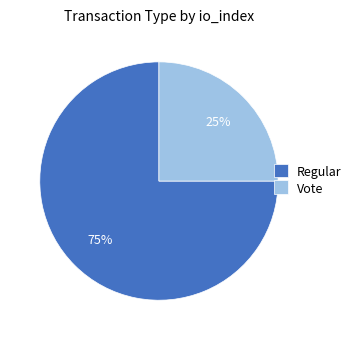

What is the ratio of the value at Regular to the value at Vote?

3.0